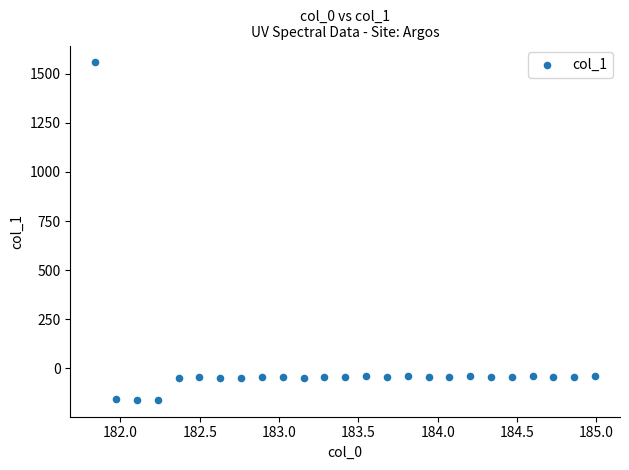

What is the range of X values (max minus min)?

3.1